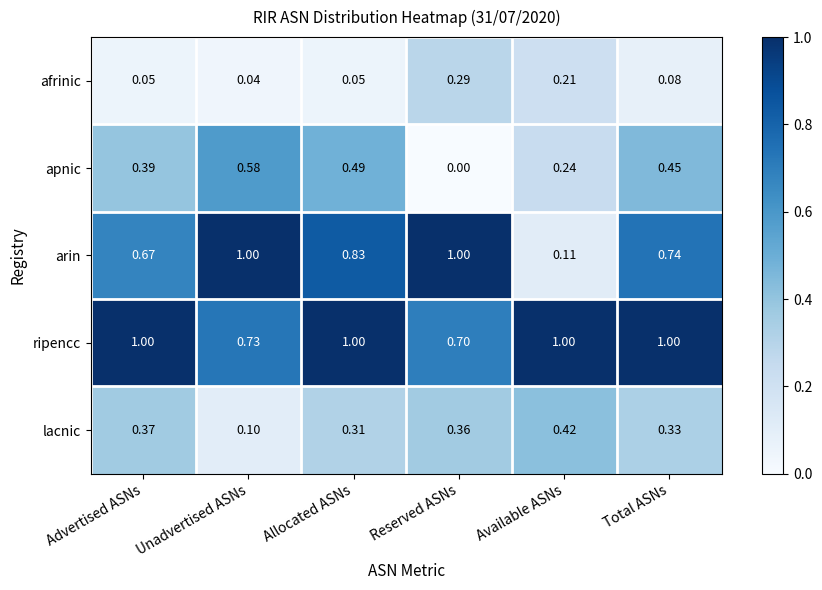

At Reserved ASNs, list the series in order from smallest to largest.

apnic, afrinic, lacnic, ripencc, arin